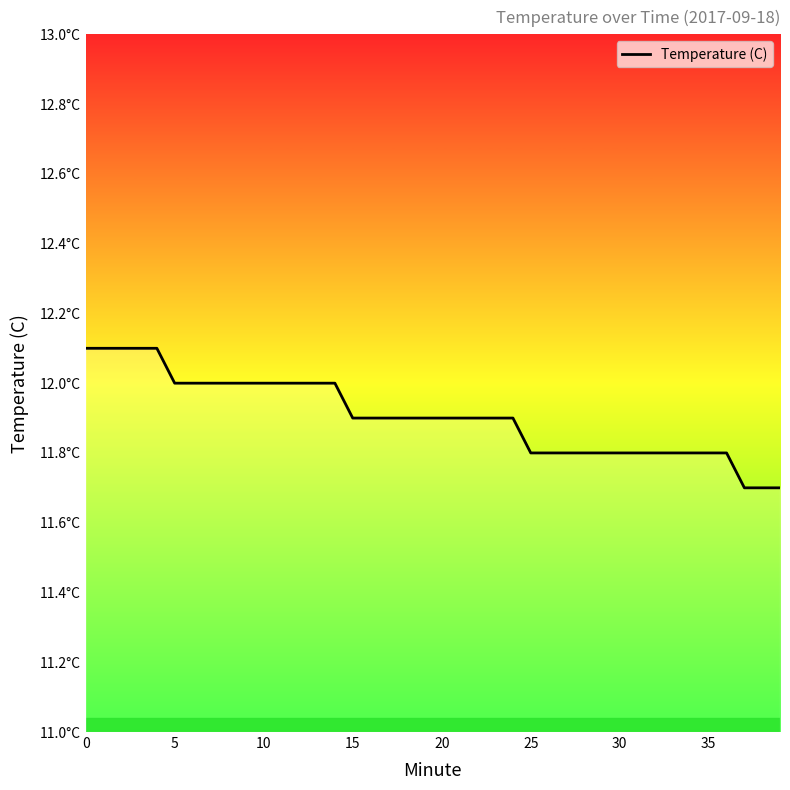

True or false: there are more than 2 points higher than both neighbors.

False